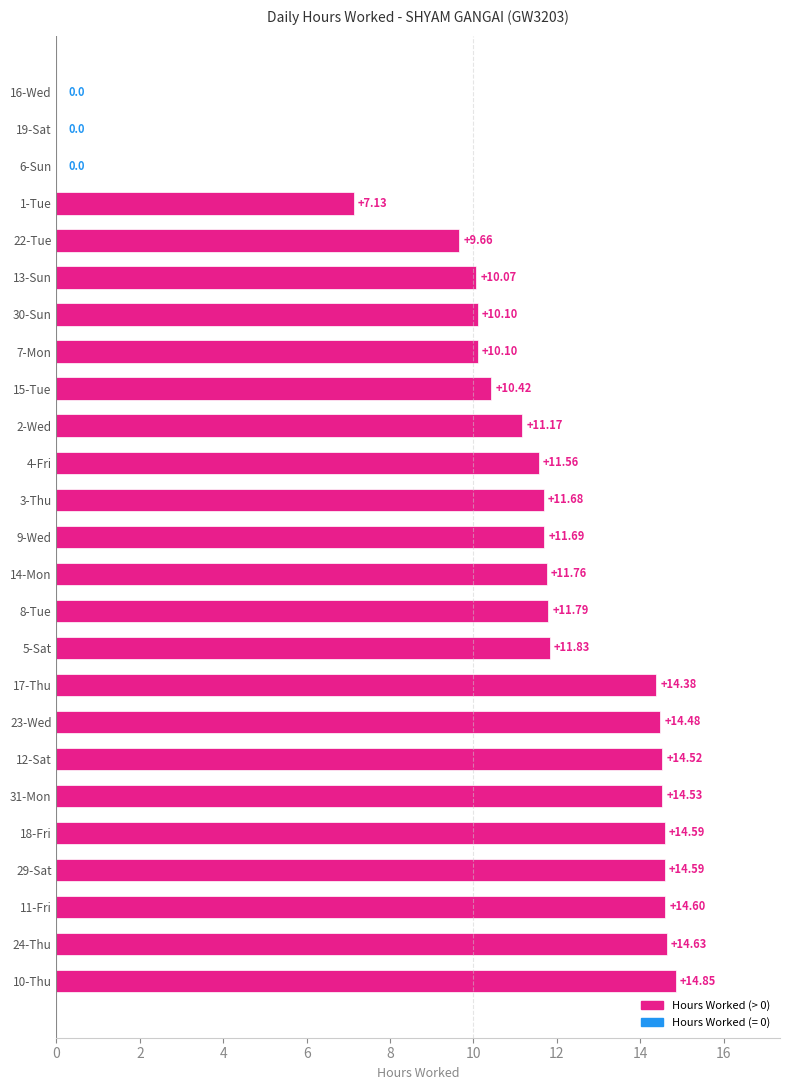

At which label is the value closest to 7?

1-Tue